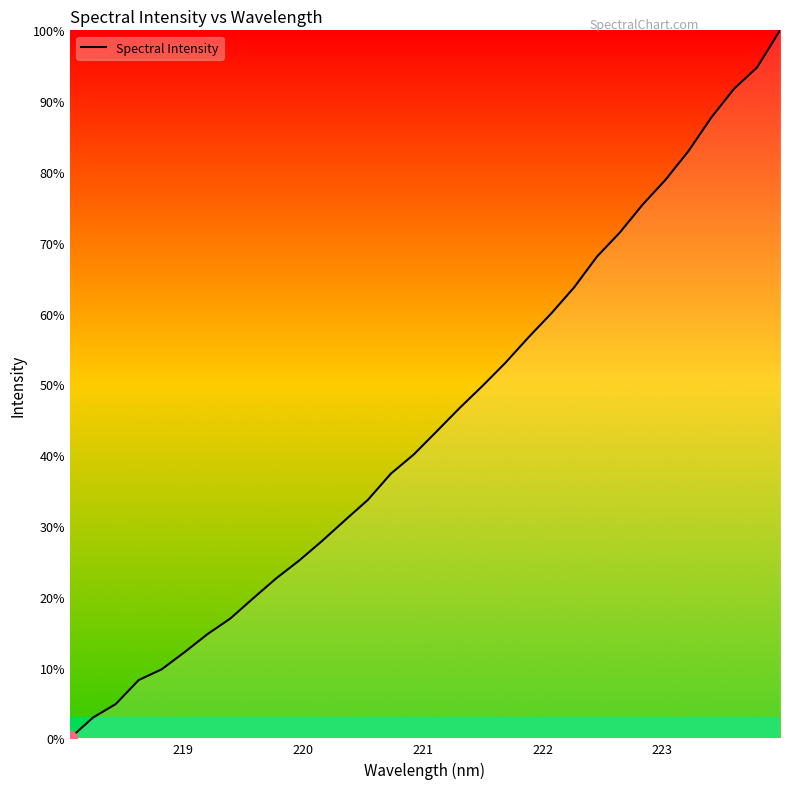

What is the difference between the maximum and minimum values?

100.0